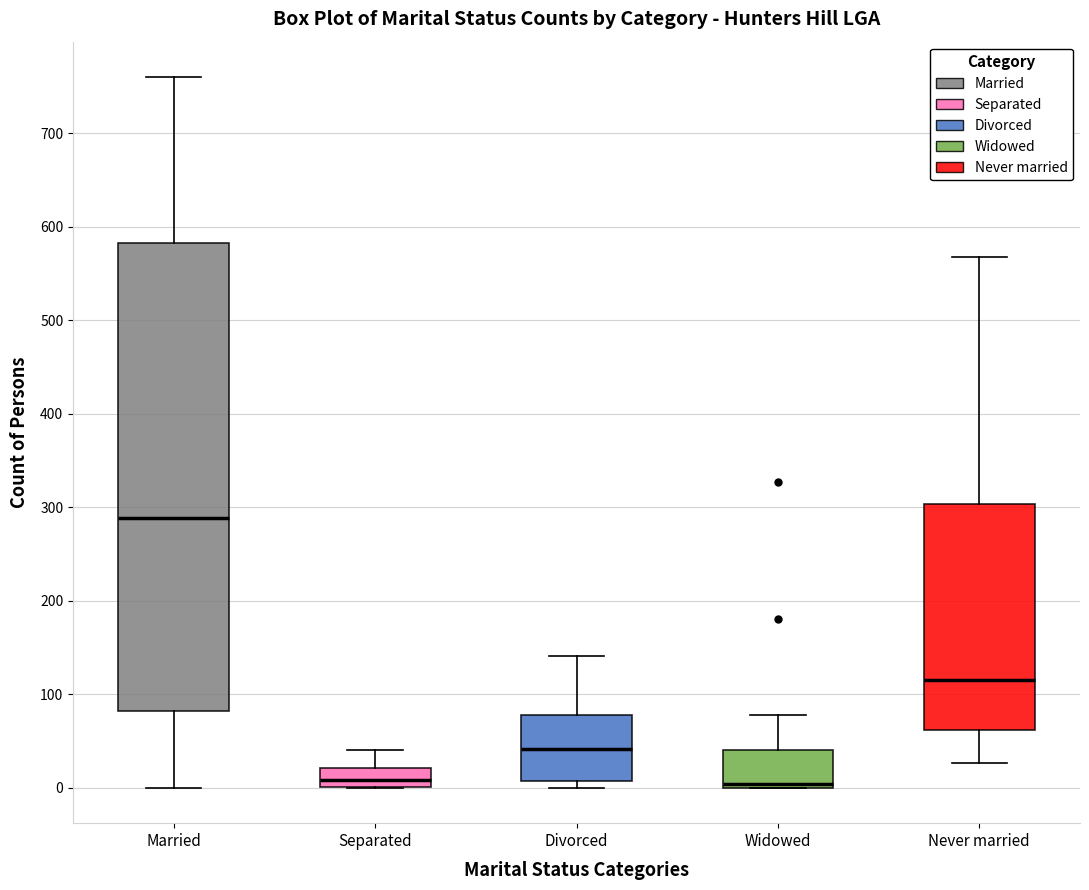

Reading left to right, read every box against the y-axis: the position of its median line, the range the box covers, and the ends of its whiskers. The values are not printed on the chart, so give them approximately, as read against the axis.

Married: median 290, box 80 to 580, whiskers 0 to 760
Separated: median 10, box 0 to 20, whiskers 0 to 40
Divorced: median 40, box 10 to 80, whiskers 0 to 140
Widowed: median 0 (just above the box's lower edge), box 0 to 40, whiskers 0 to 80
Never married: median 120, box 60 to 300, whiskers 30 to 570